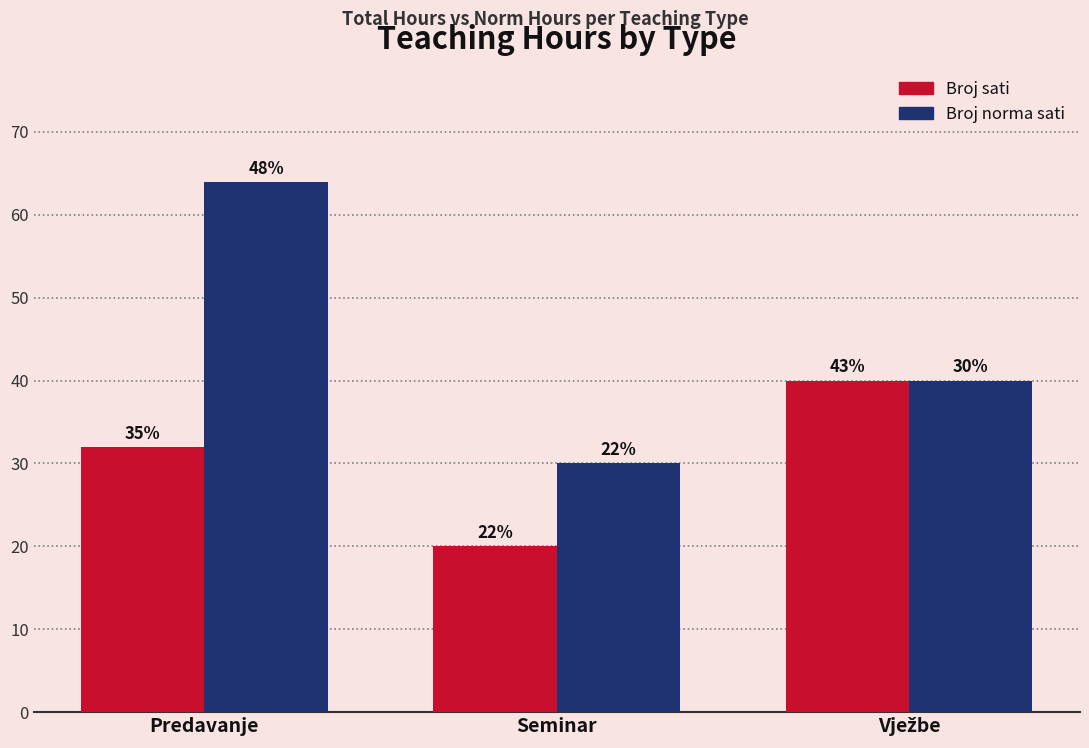

Which series has the largest range (max minus min)?

Broj norma sati